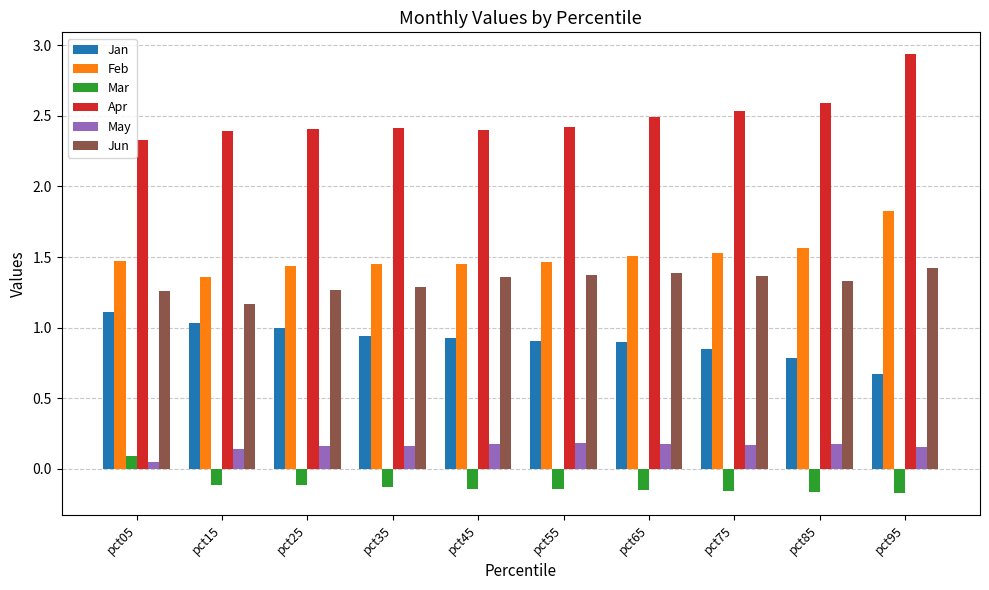

Is the value of May at pct05 greater than the value of Apr at pct65?

No